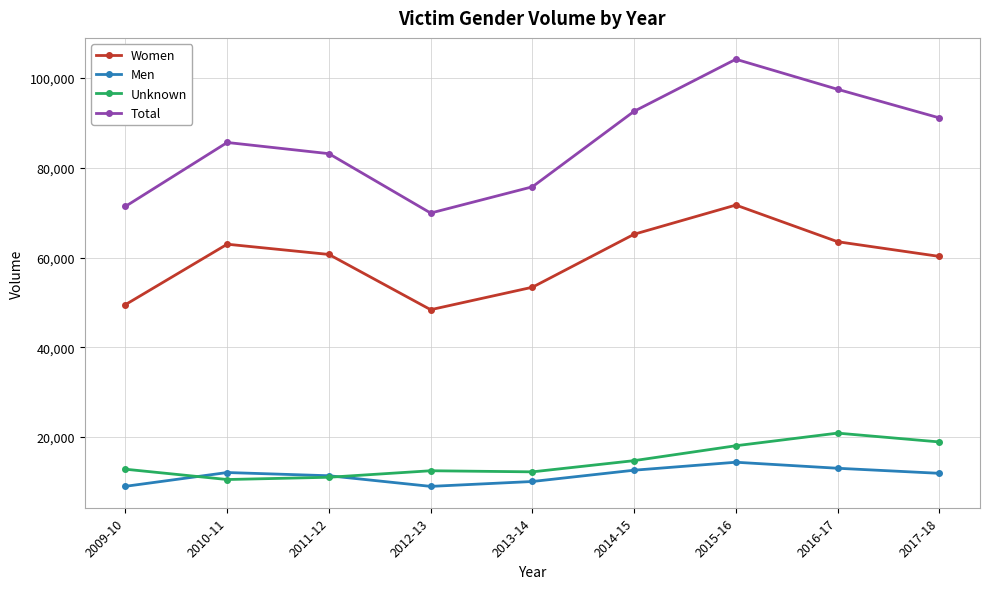

True or false: Women and Total cross at least once.

False